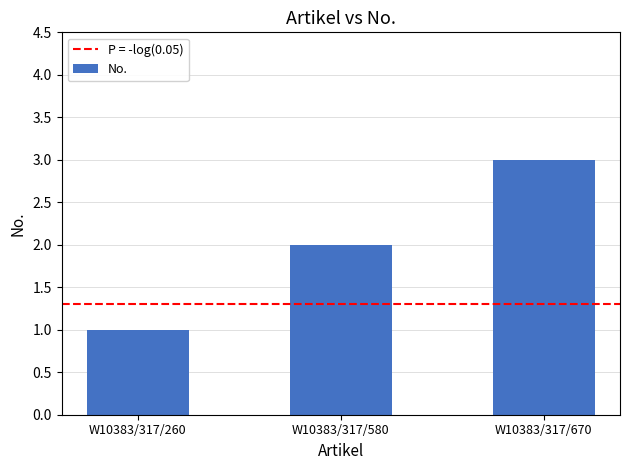

Is it true that the value at W10383/317/580 is 2?

True